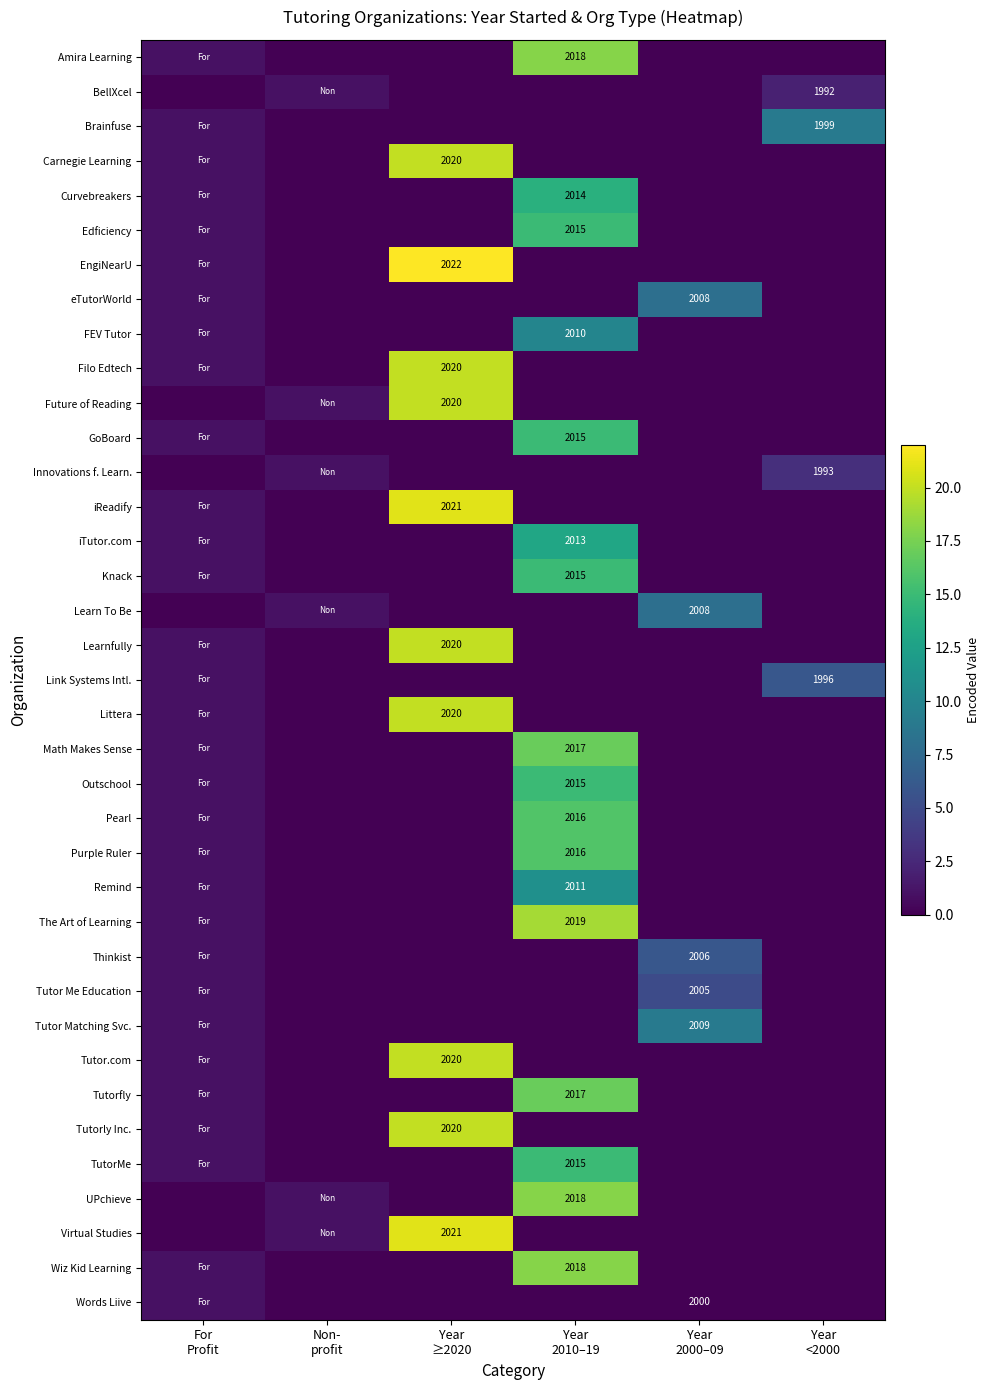

At which label does Amira Learning reach its peak?

Year 2010–19